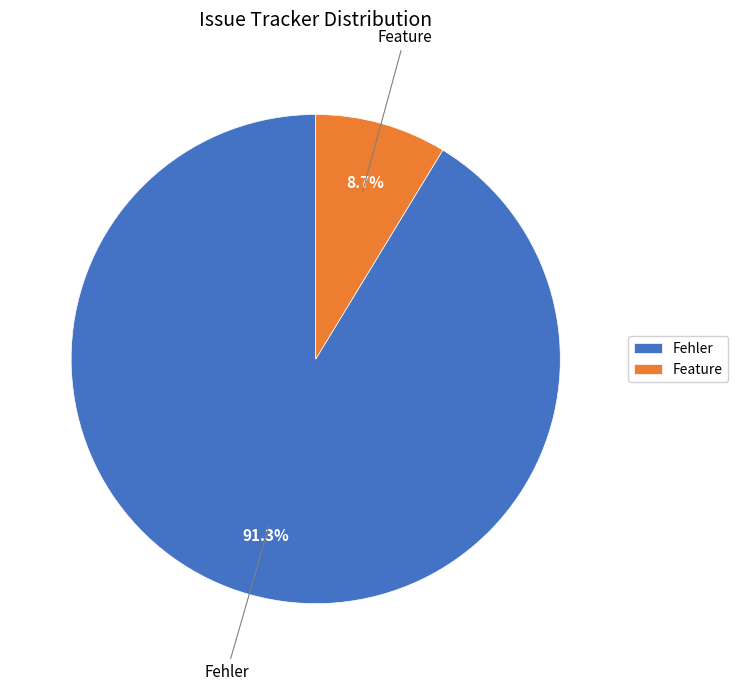

The Feature slice represents 9% of the pie. True or false?

True